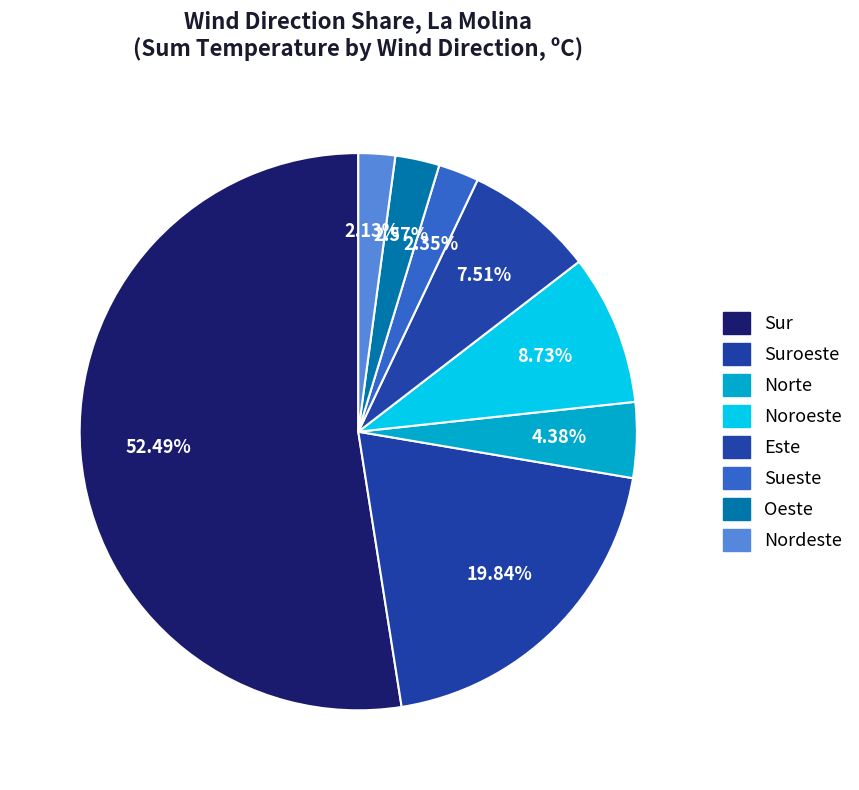

How many segments does this pie chart have?

8